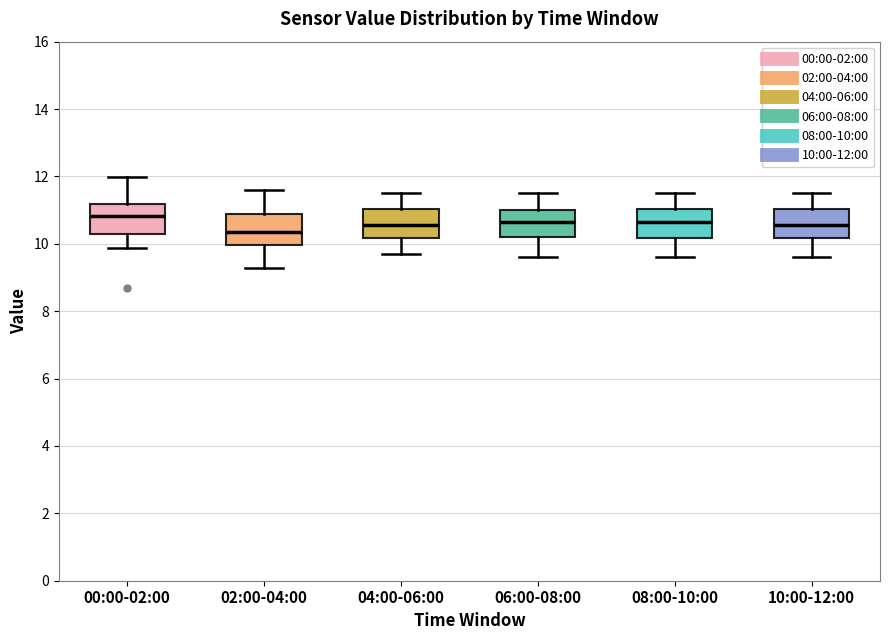

Reading left to right, transcribe this box plot: for each box, give where its median line is, the range the box spans, and where its two whiskers end, as read against the y-axis. The values are not printed on the chart, so give them approximately, as read against the axis.

00:00-02:00: median 10.8, box 10.4 to 11.2, whiskers 9.8 to 12.0
02:00-04:00: median 10.4, box 10.0 to 10.8, whiskers 9.2 to 11.6
04:00-06:00: median 10.6, box 10.2 to 11.0, whiskers 9.8 to 11.6
06:00-08:00: median 10.6, box 10.2 to 11.0, whiskers 9.6 to 11.6
08:00-10:00: median 10.6, box 10.2 to 11.0, whiskers 9.6 to 11.6
10:00-12:00: median 10.6, box 10.2 to 11.0, whiskers 9.6 to 11.6